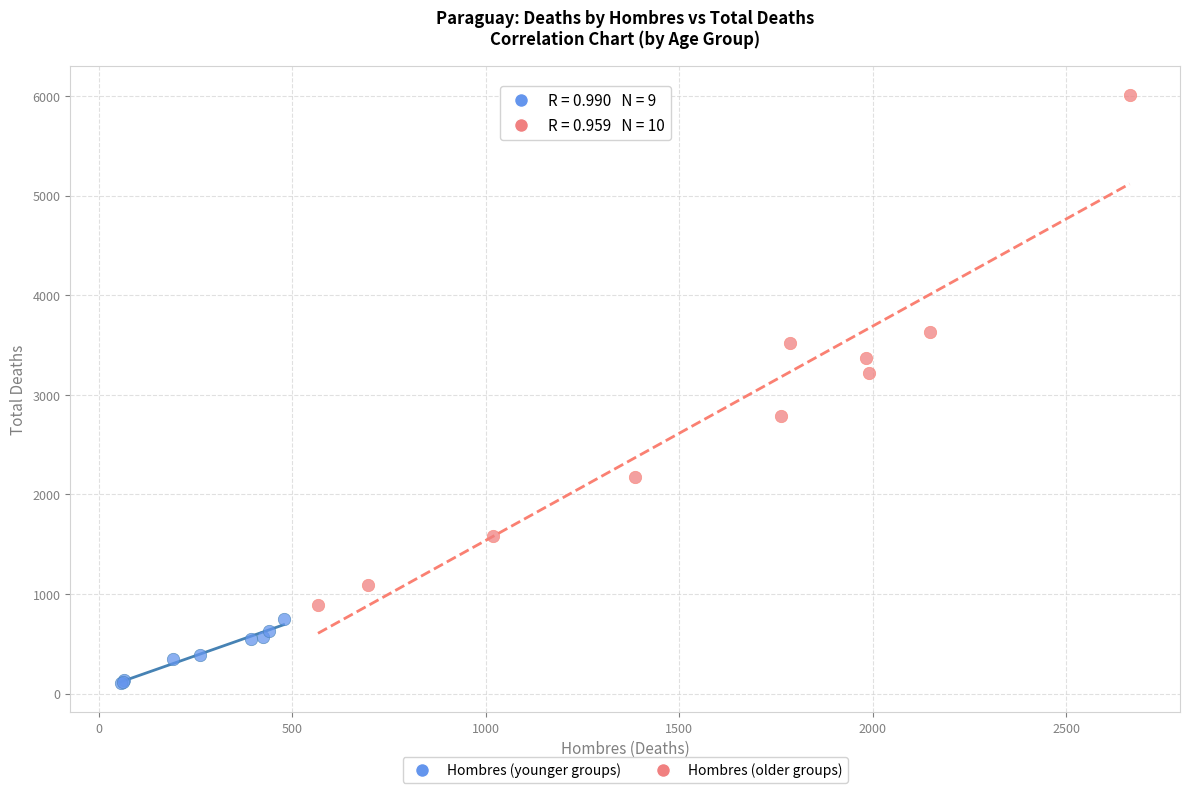

Which series reaches the minimum Y coordinate?

Hombres (younger groups)